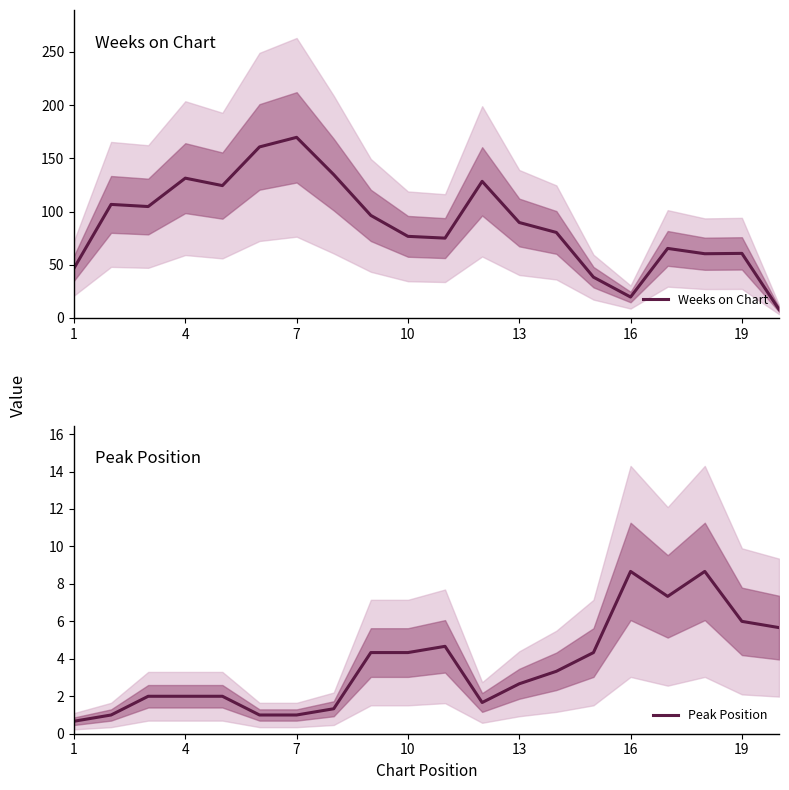

True or false: Weeks on Chart and Peak Position cross at least once.

False